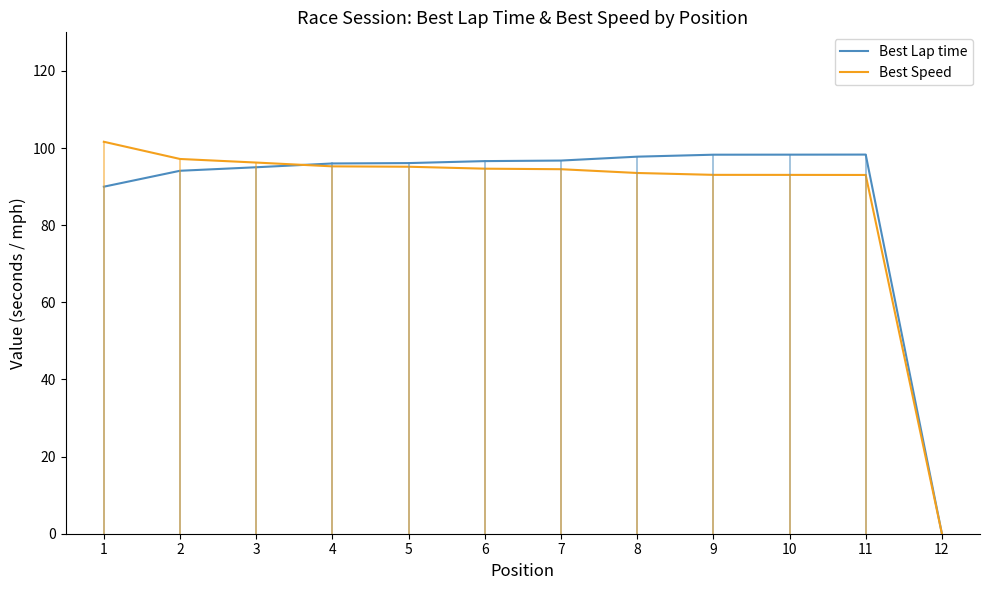

What is the total value across all series at 1?

191.6